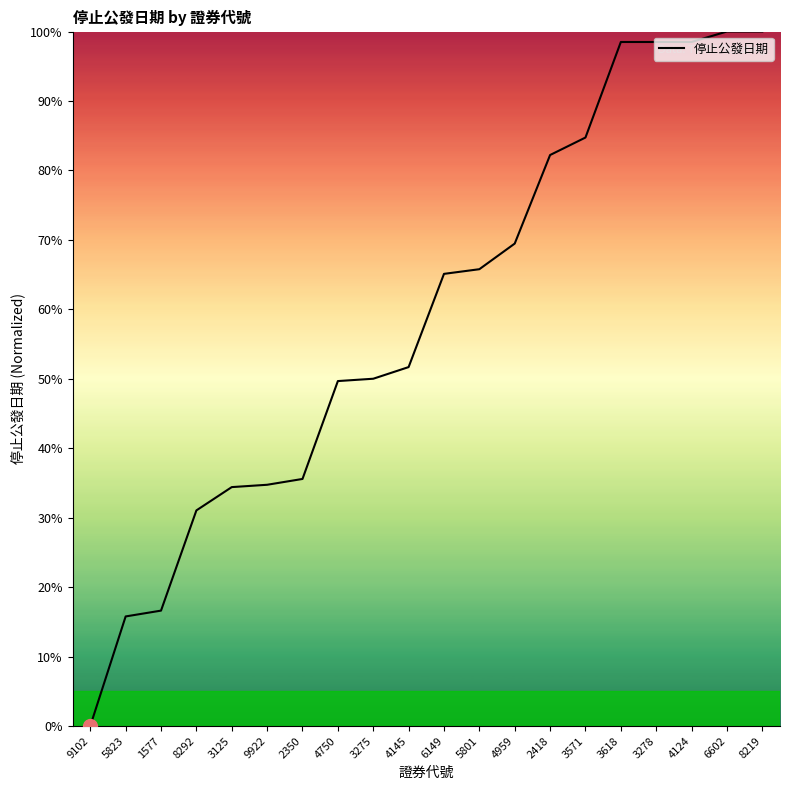

Is it true that the value at 1577 is 22.9?

False